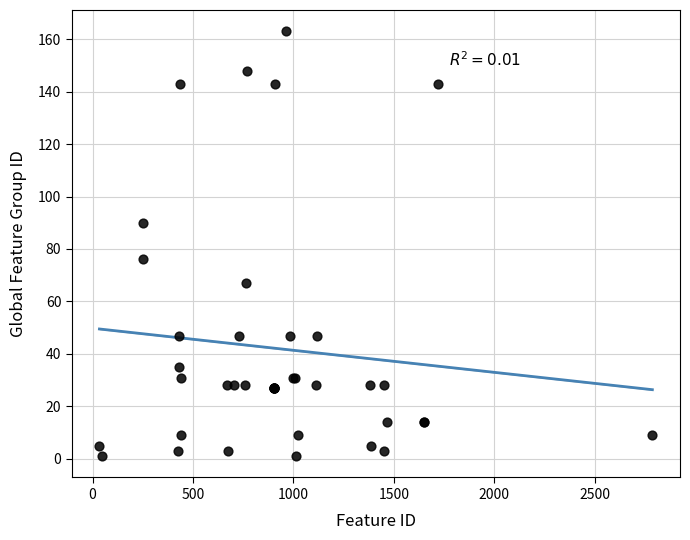

What Y value in the scatter plot is closest to 82?

76